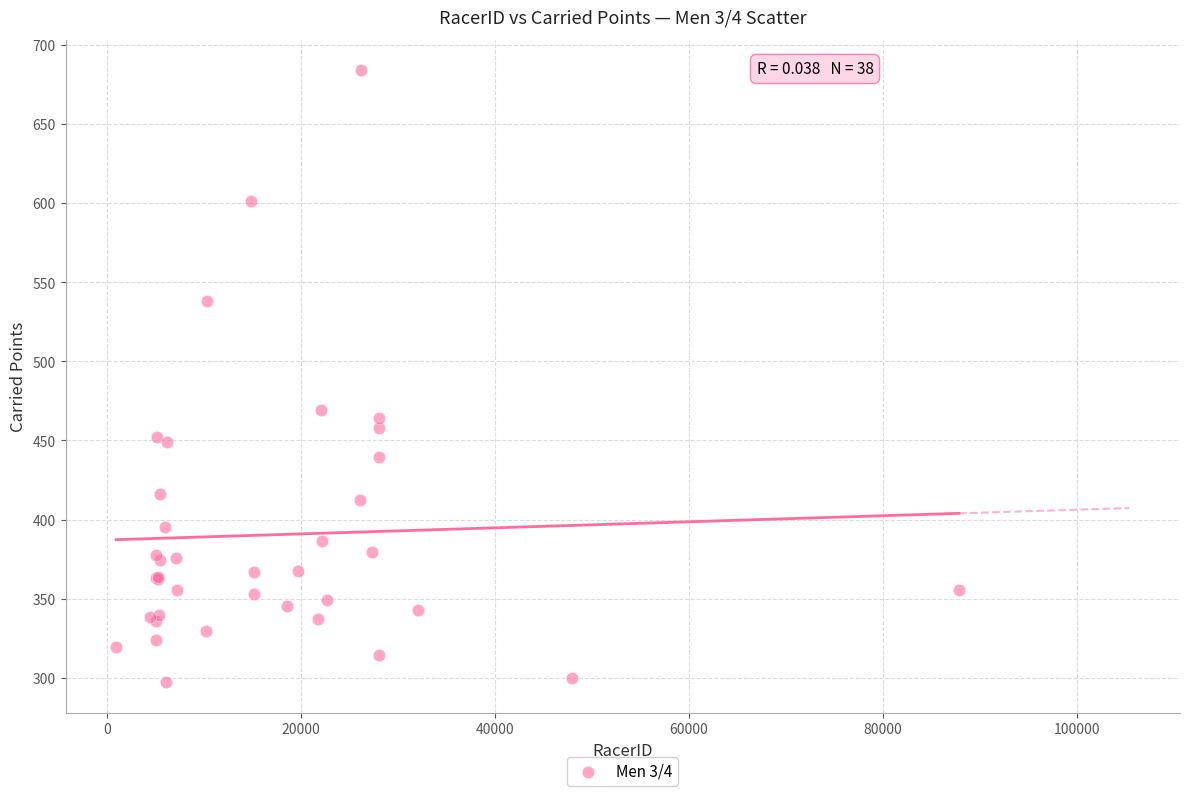

What Y value in the scatter plot is closest to 490?

469.1